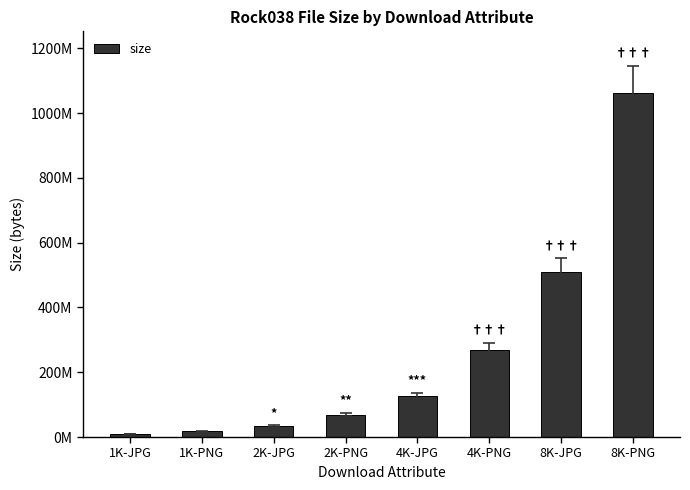

What is the label of the 1st bar from the right?

8K-PNG